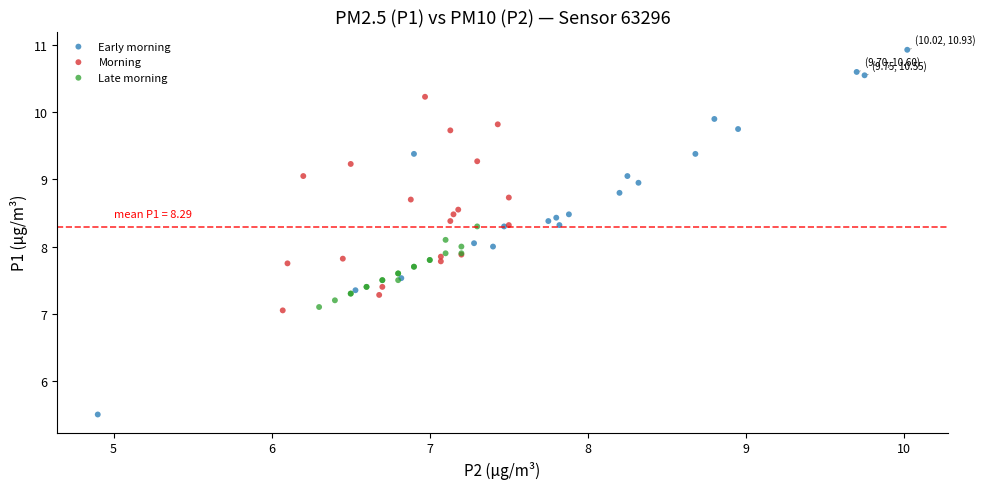

Which series reaches the maximum Y coordinate?

Early morning